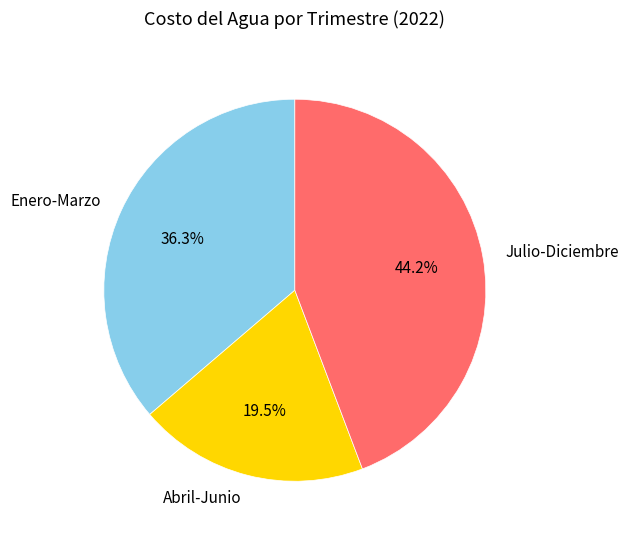

Rank the categories by value from highest to lowest.

Julio-Diciembre, Enero-Marzo, Abril-Junio